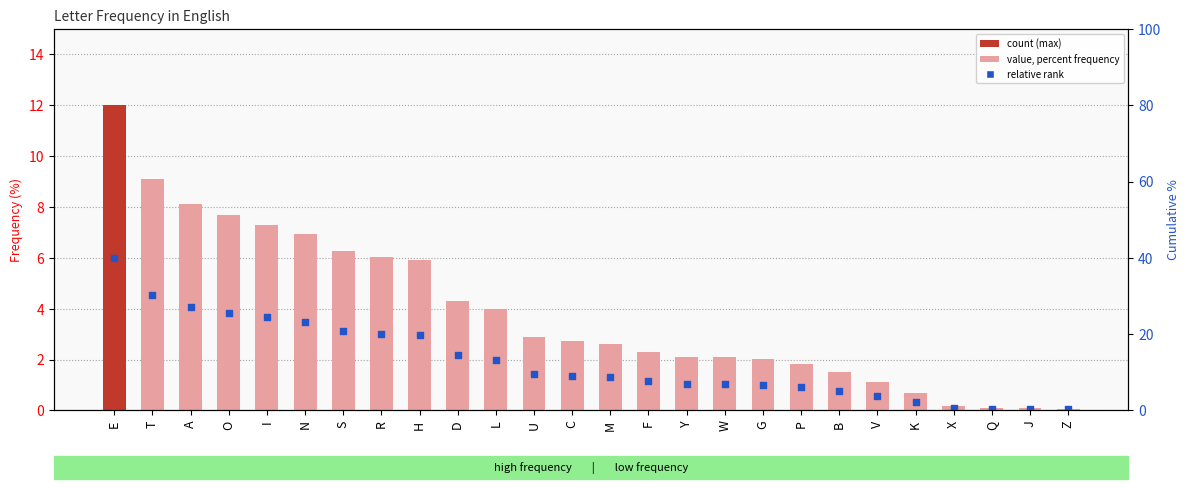

Which series has the largest total across all categories?

percent